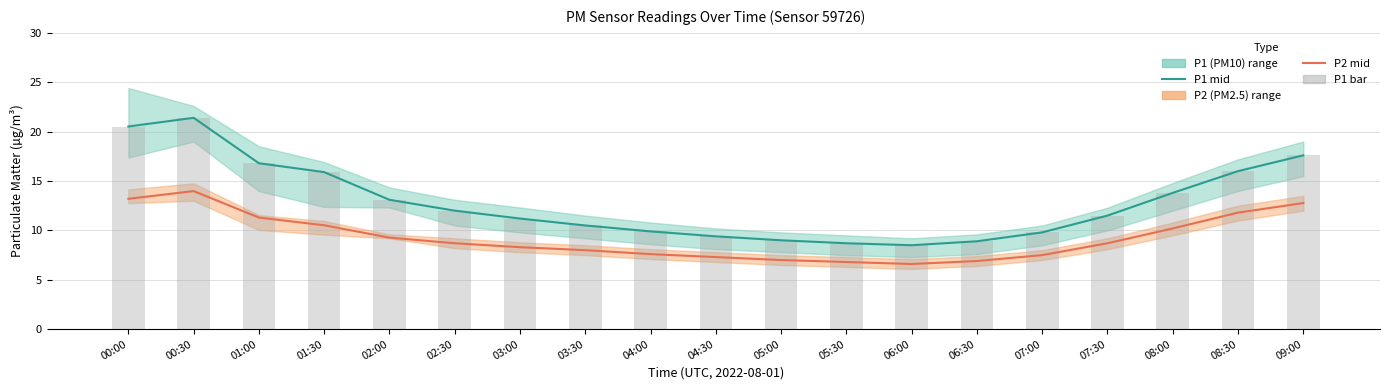

What is the difference between the highest and lowest values at 06:00?

1.9